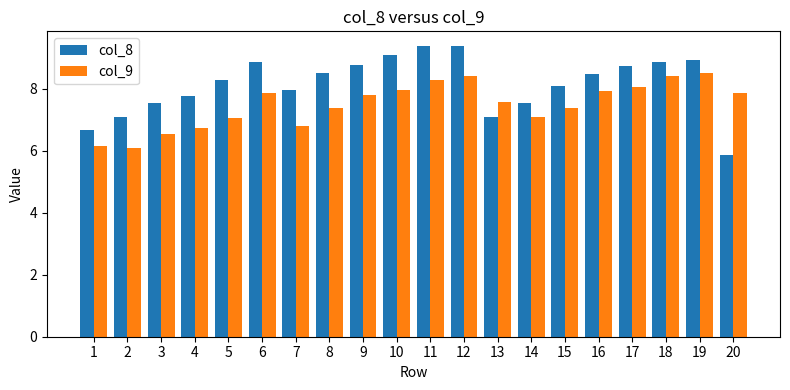

Are the bars grouped side by side (vs. stacked)?

Yes